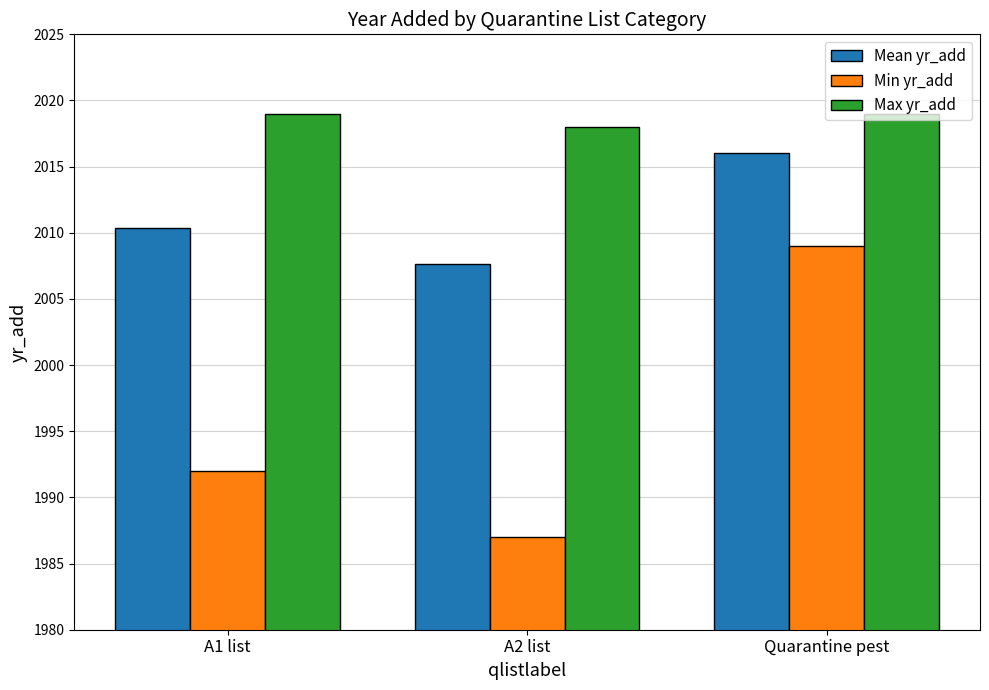

What is the sum of all Max yr_add values?

6056.0